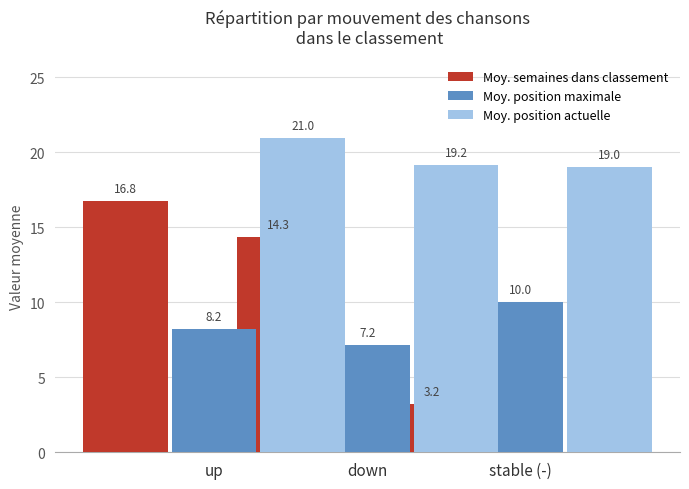

Does the chart contain stacked bars?

No